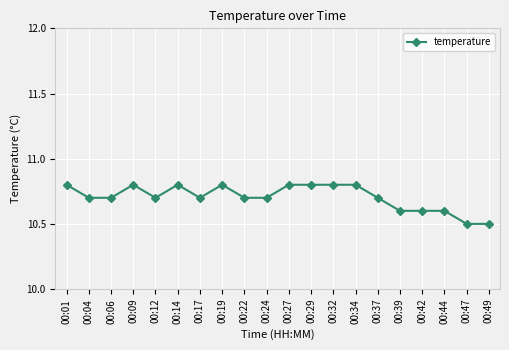

Approximately how many times larger is the value at 00:37 compared to 00:17?

1.0